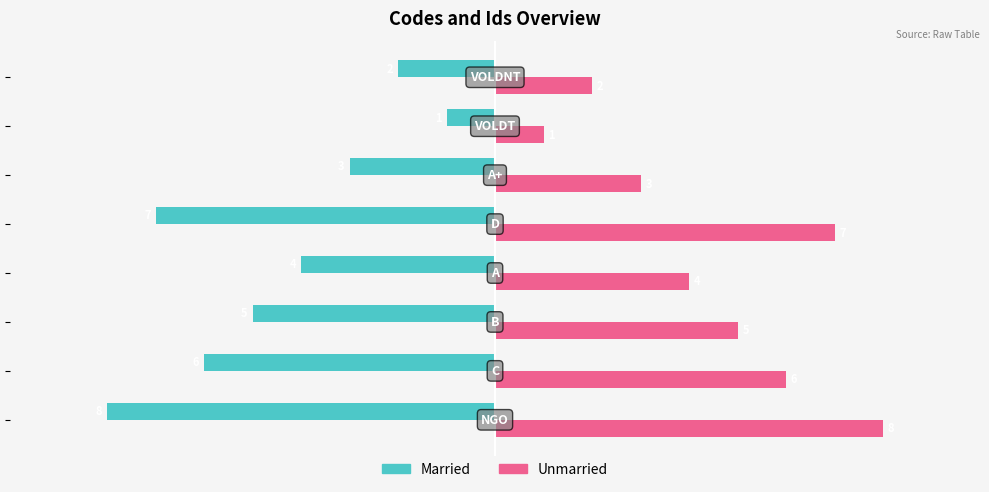

List the series in order of their overall mean, highest first.

Unmarried, Married